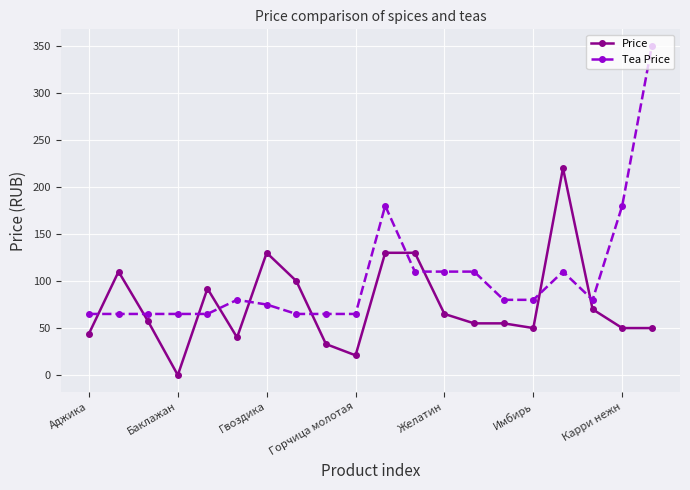

What is the value of the Tea Price point at the 10th from the left?

65